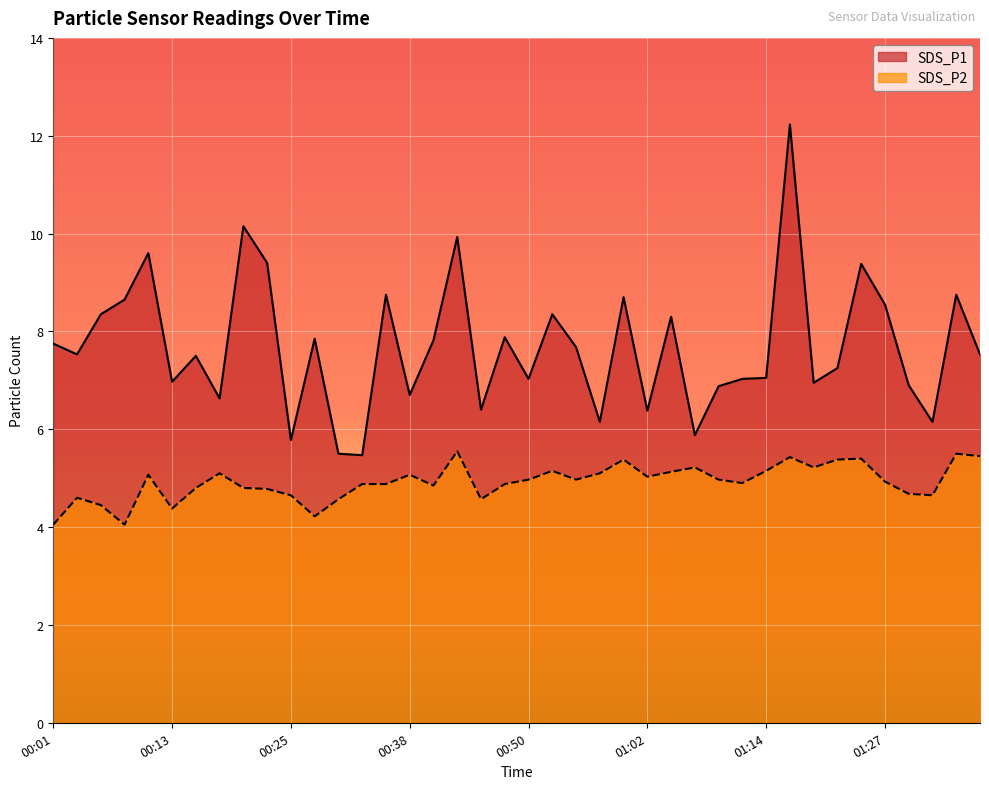

True or false: SDS_P2 and SDS_P1 intersect in this chart.

False